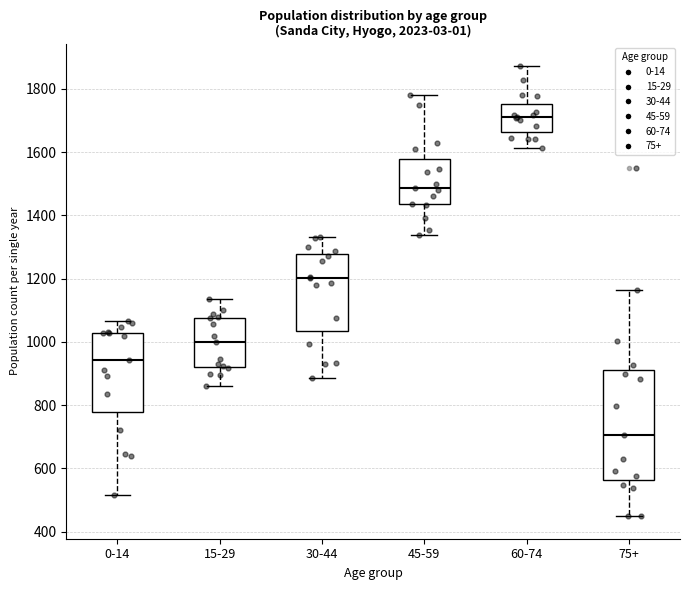

Reading left to right, read every box against the y-axis: the position of its median line, the range the box covers, and the ends of its whiskers. The values are not printed on the chart, so give them approximately, as read against the axis.

0-14: median 940, box 780 to 1020, whiskers 520 to 1060
15-29: median 1000, box 920 to 1080, whiskers 860 to 1140
30-44: median 1200, box 1040 to 1280, whiskers 880 to 1340
45-59: median 1480, box 1440 to 1580, whiskers 1340 to 1780
60-74: median 1720, box 1660 to 1760, whiskers 1620 to 1880
75+: median 700, box 560 to 920, whiskers 440 to 1160